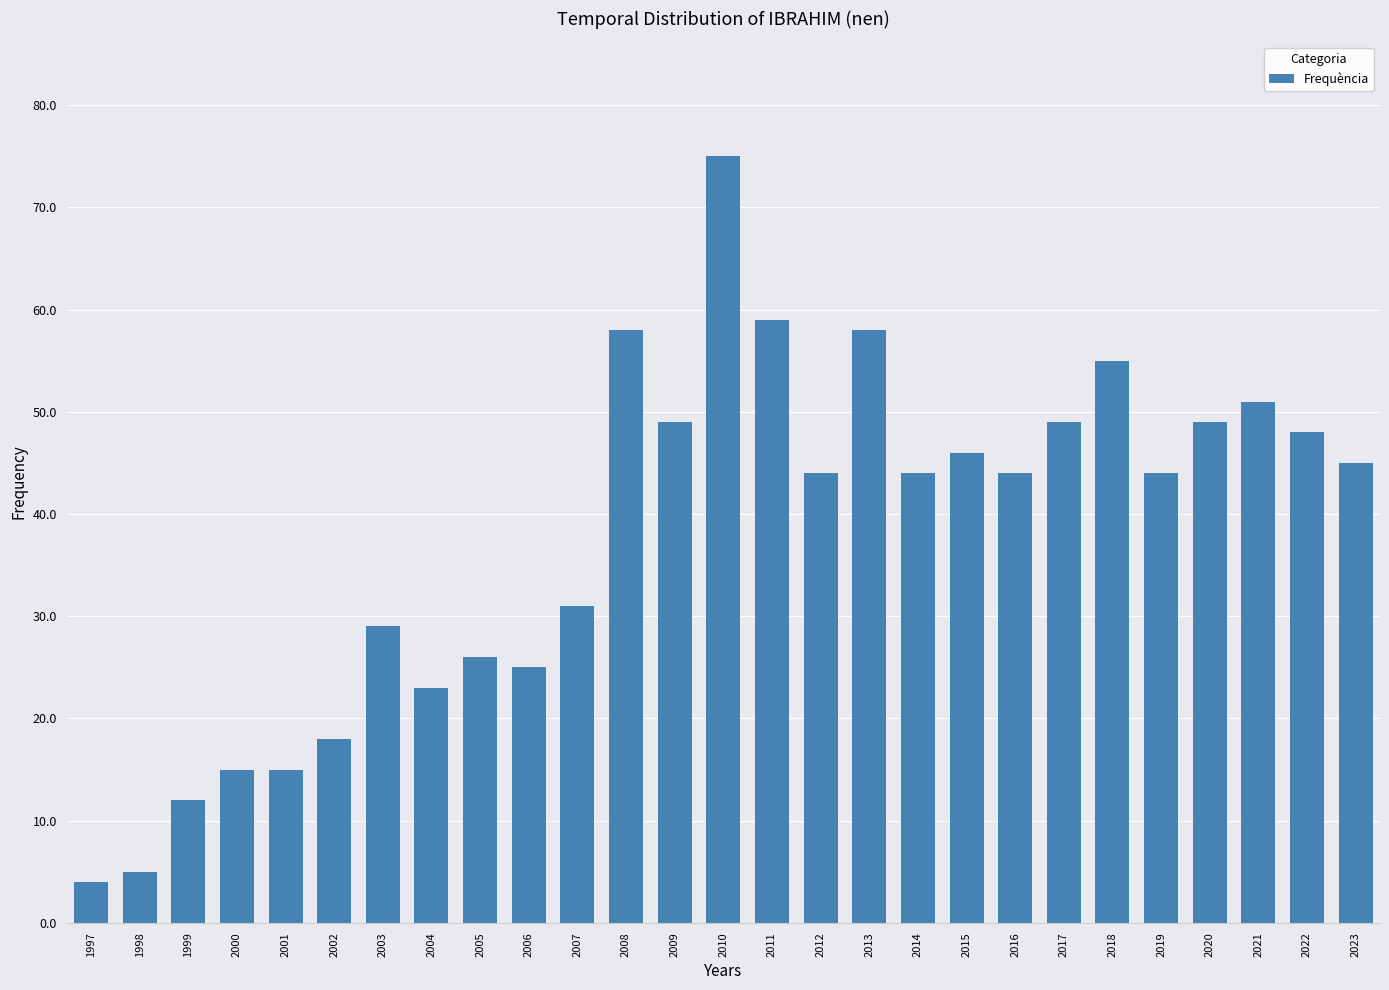

What is the change in value from 2014 to 2023?

+1